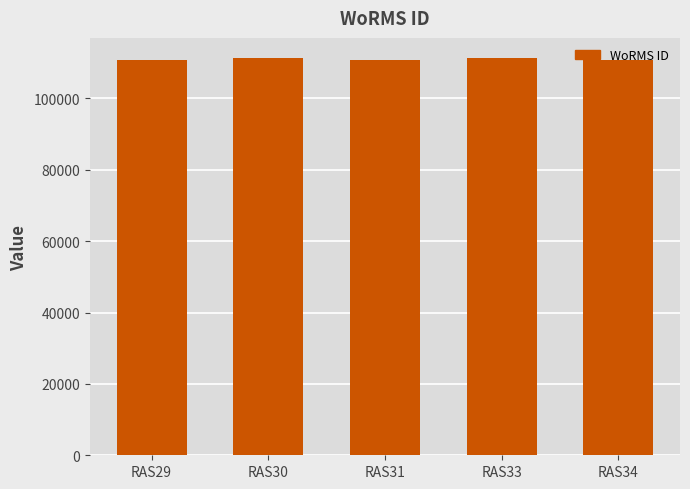

How many data points are less than 110911?

2